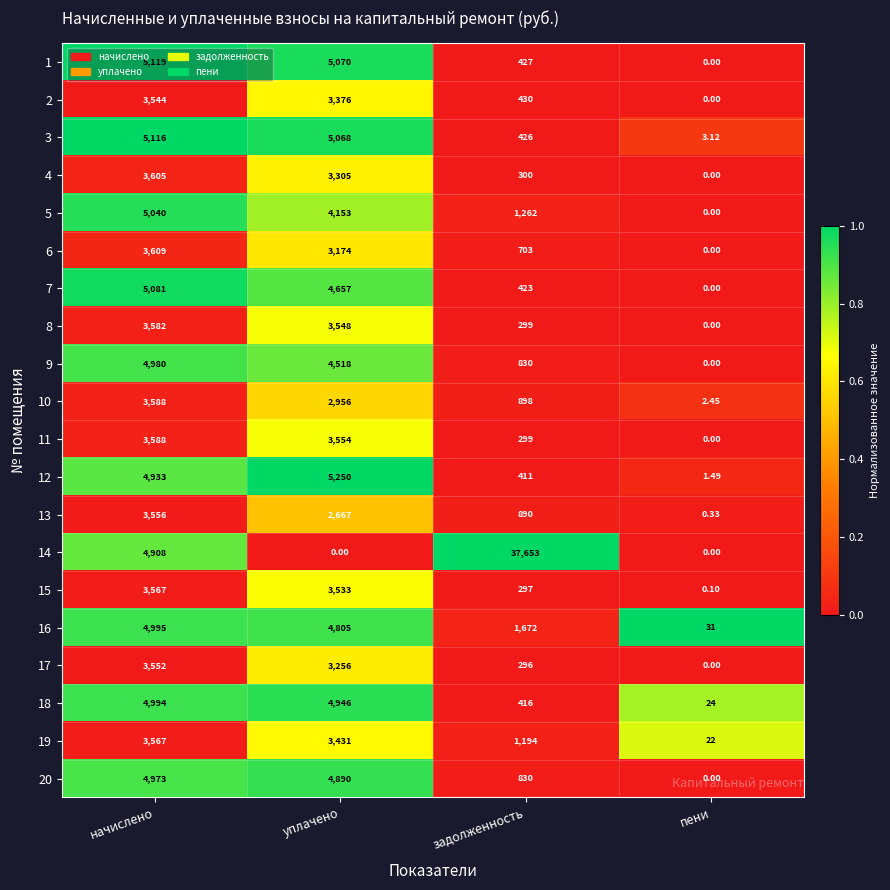

What is the difference between the highest and lowest values at задолженность?

37357.0